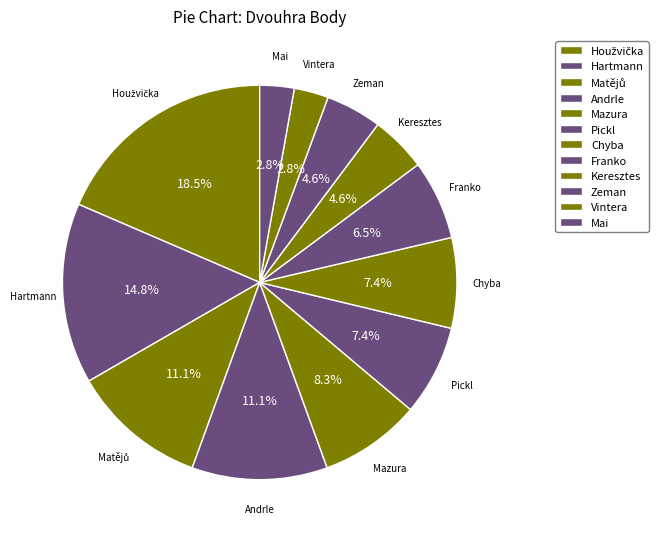

Rank the categories by value from highest to lowest.

Houžvička Tadeáš, Hartmann Patrik, Matějů Šimon, Andrle Štěpán, Mazura Jakub, Pickl Ondřej, Chyba Šimon, Franko Daniel, Keresztes Adam, Zeman Richard, Vintera Martin, Mai Duc Trong